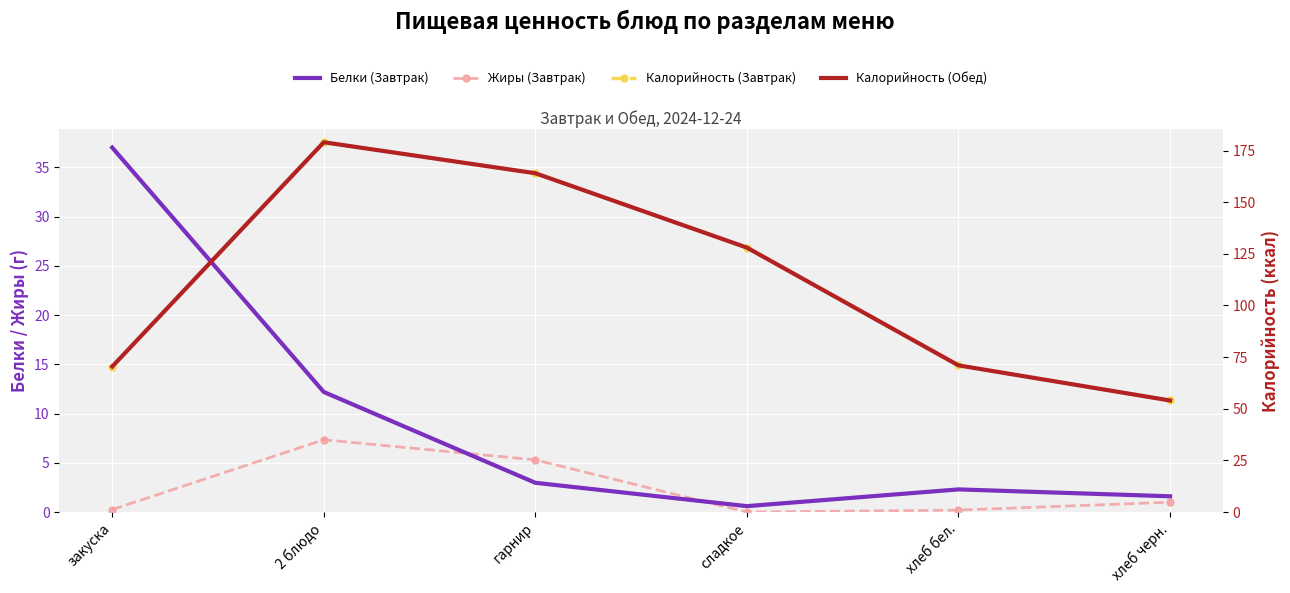

Between сладкое and хлеб бел., which series saw the biggest shift?

Калорийность (Завтрак)